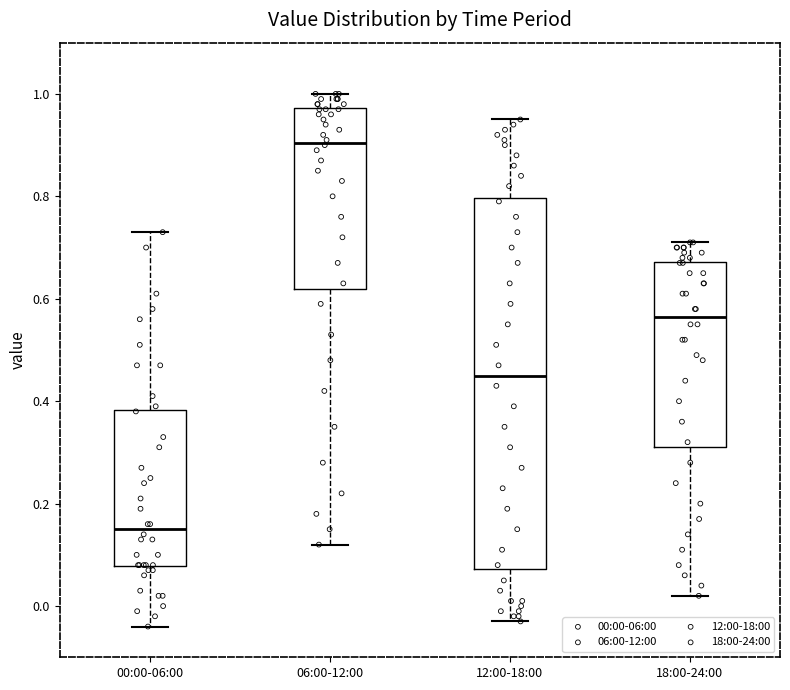

Which box is the tallest, from its lower edge to its upper edge?

12:00-18:00